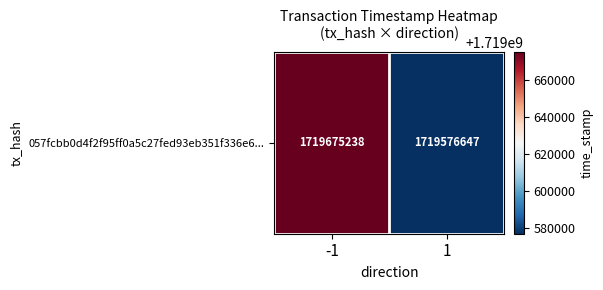

What is the approximate value at 1, to the nearest 100?

1719576600